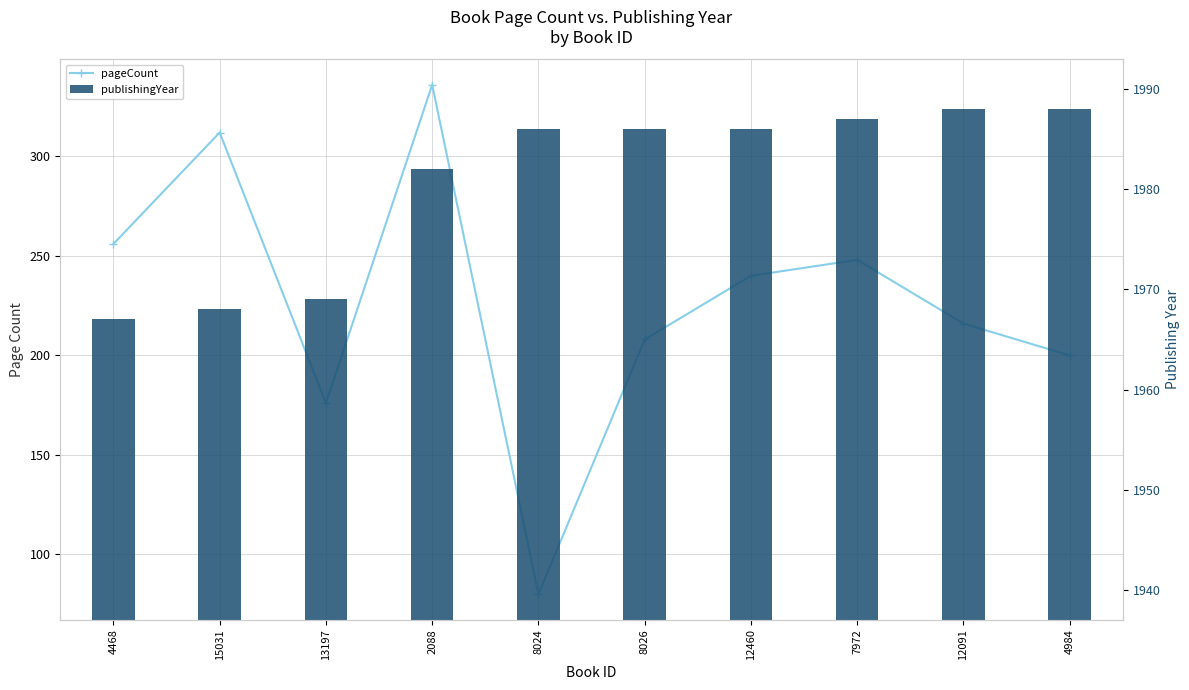

What is the greatest value displayed?

1988